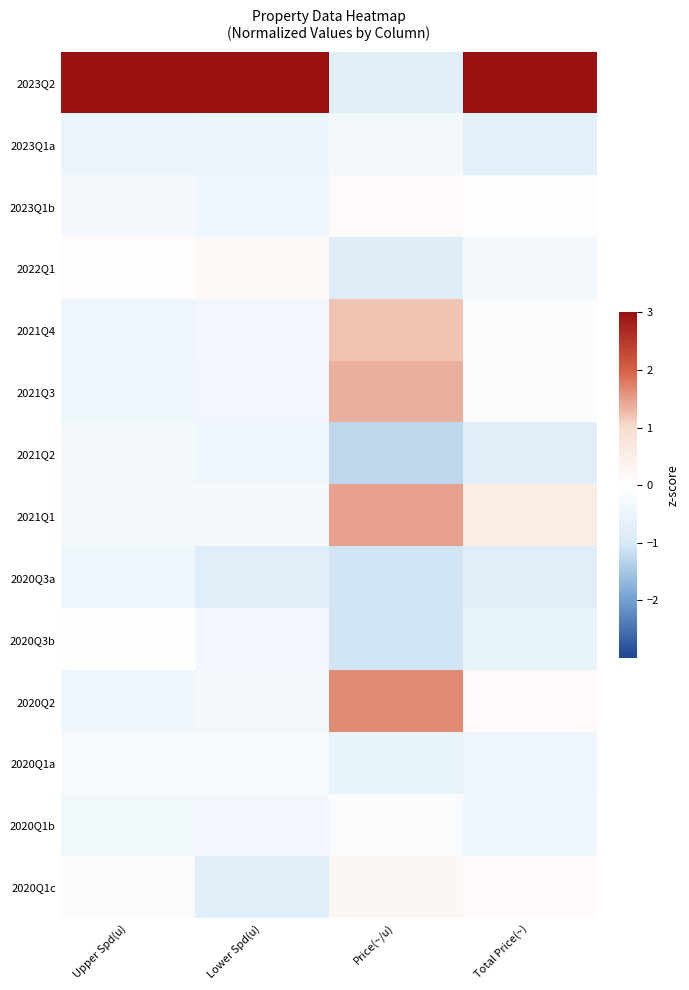

Which series has the widest spread of values?

2023Q2